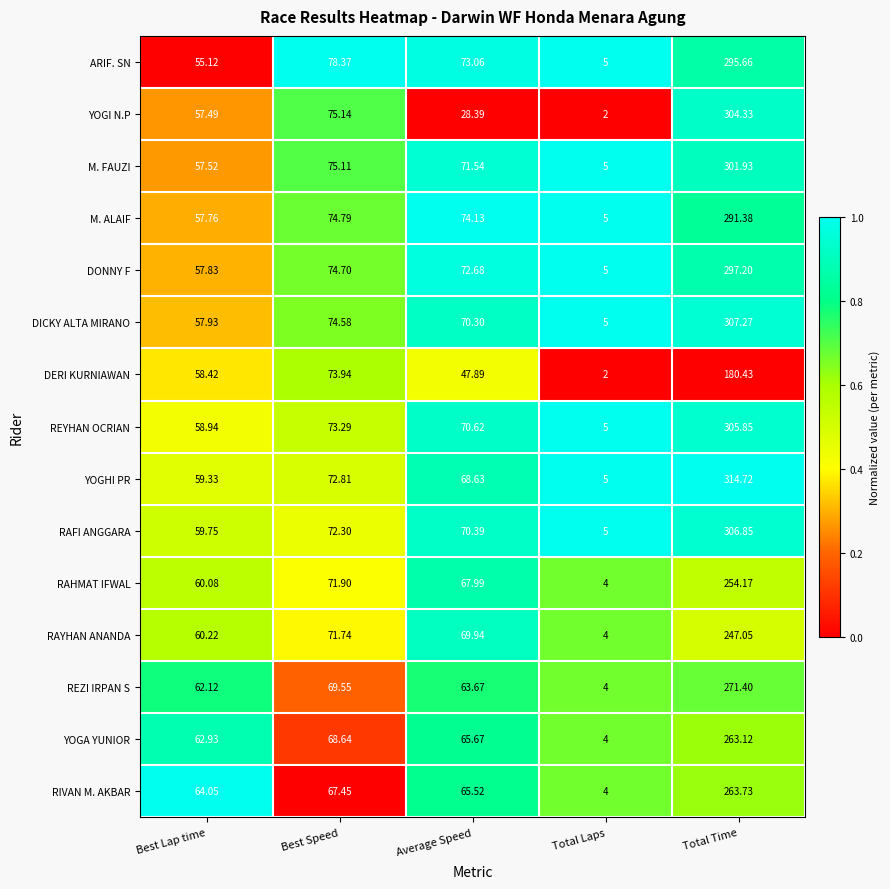

Rank the categories by RAHMAT IFWAL value from highest to lowest.

Total Time, Best Speed, Average Speed, Best Lap time, Total Laps